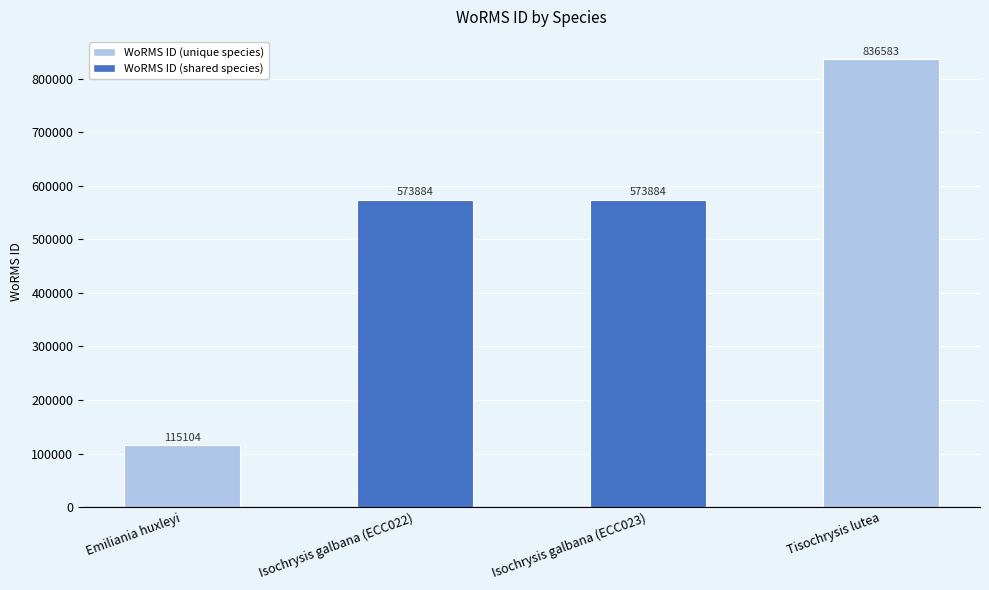

What is the value of the 3rd bar from the left?

573884